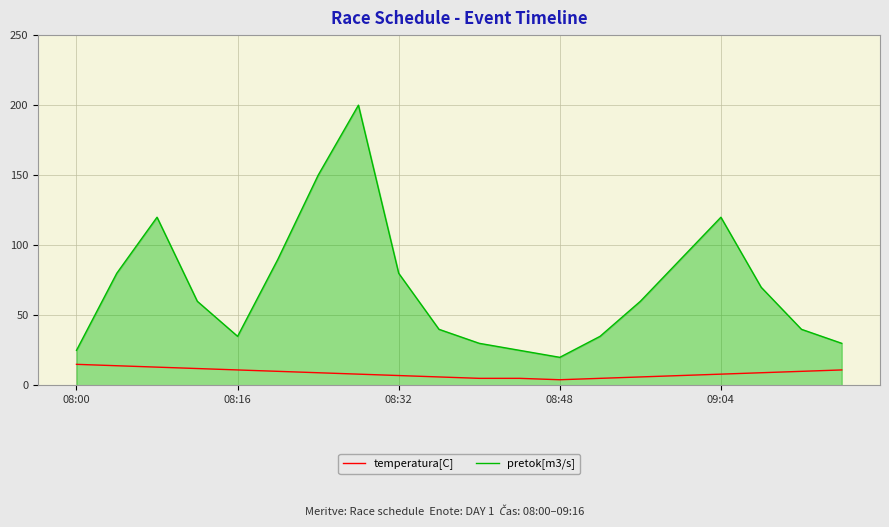

List the series in order of their peak value, lowest first.

temperatura[C], pretok[m3/s]